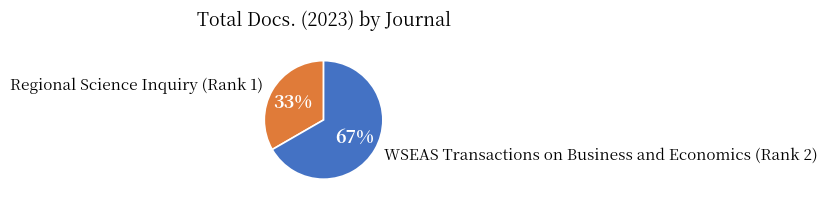

To the nearest percent, what percentage of the pie is WSEAS Transactions on Business and Economics (Rank 2)?

67%